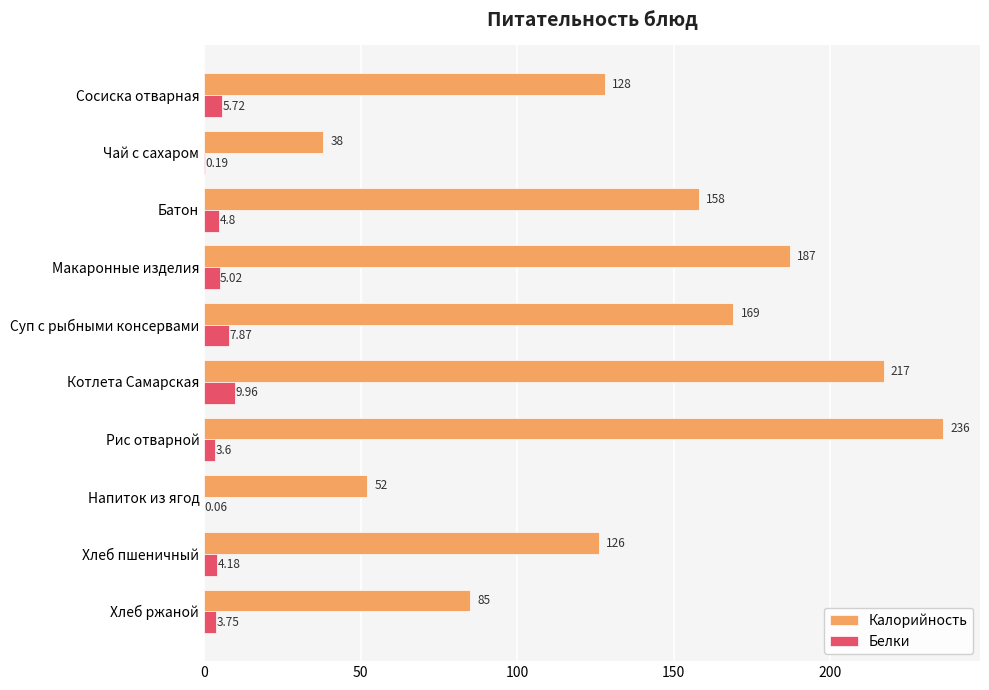

Where is Белки nearest to the value 5?

Макаронные изделия